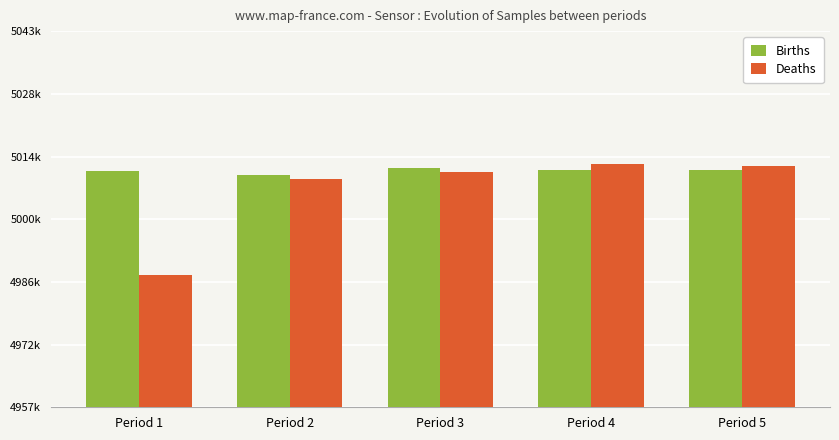

Which category has the highest value in the Deaths series?

Period 4